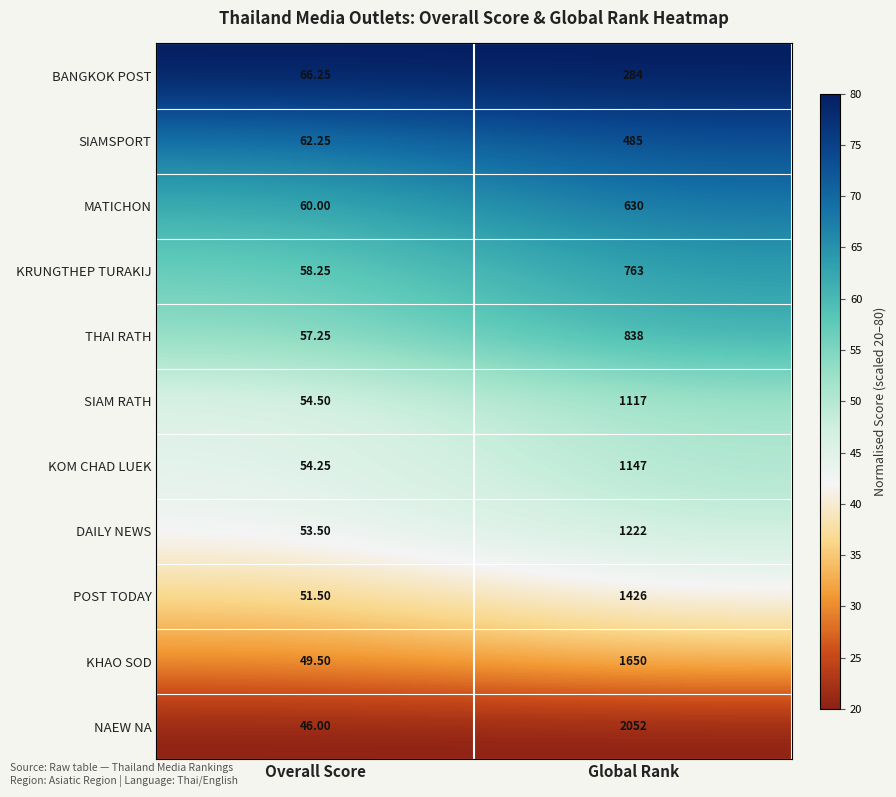

At which category is the sum across all series the highest?

Global Rank